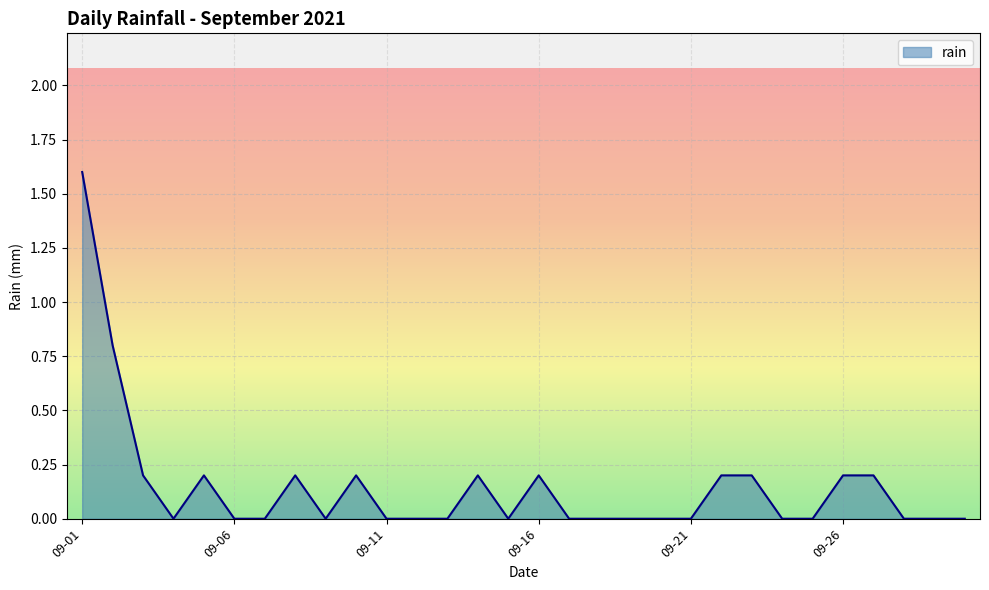

What is the sum of all values?

4.4